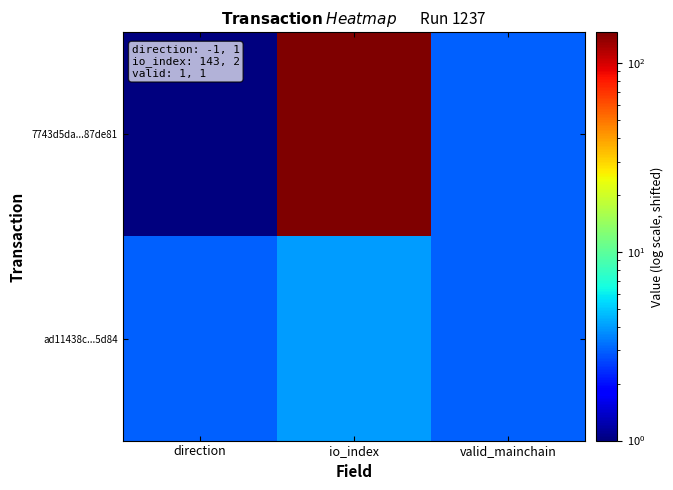

Reading left to right, list all the values displayed in this chart.

7743d5da...87de81: direction=1	io_index=145	valid_mainchain=3
ad11438c...5d84: direction=3	io_index=4	valid_mainchain=3